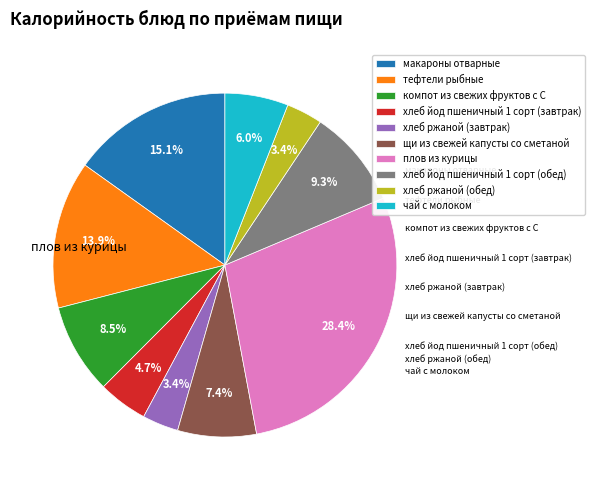

Is there any slice that represents more than half of the pie?

No